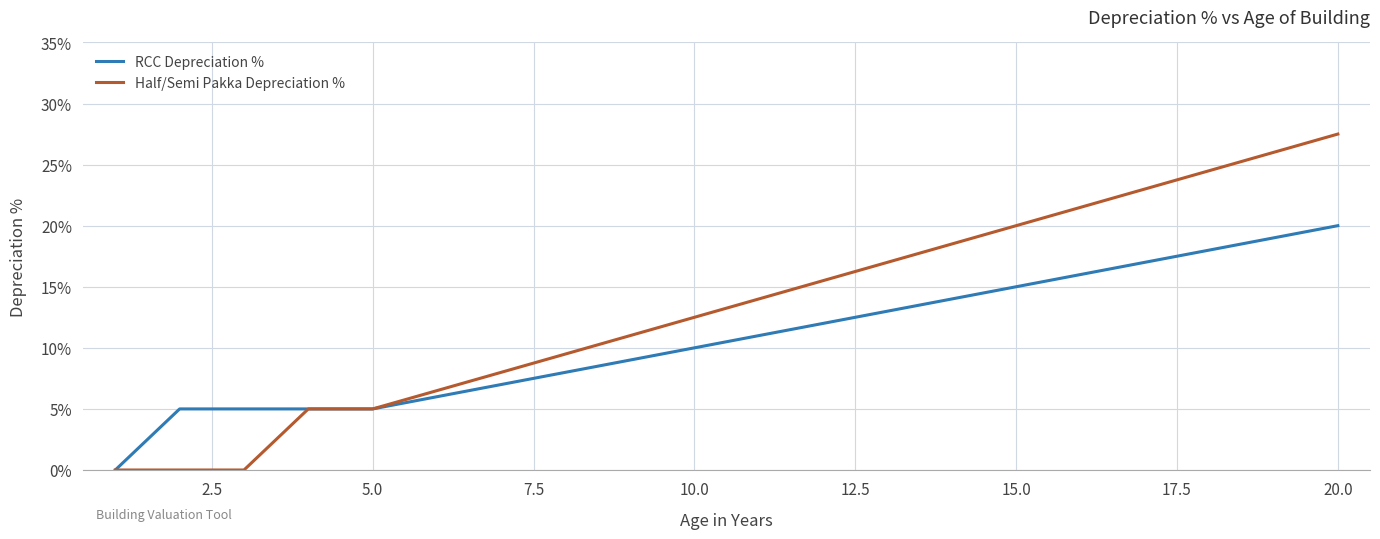

Which series has the widest spread of values?

Half/Semi Pakka Depreciation %